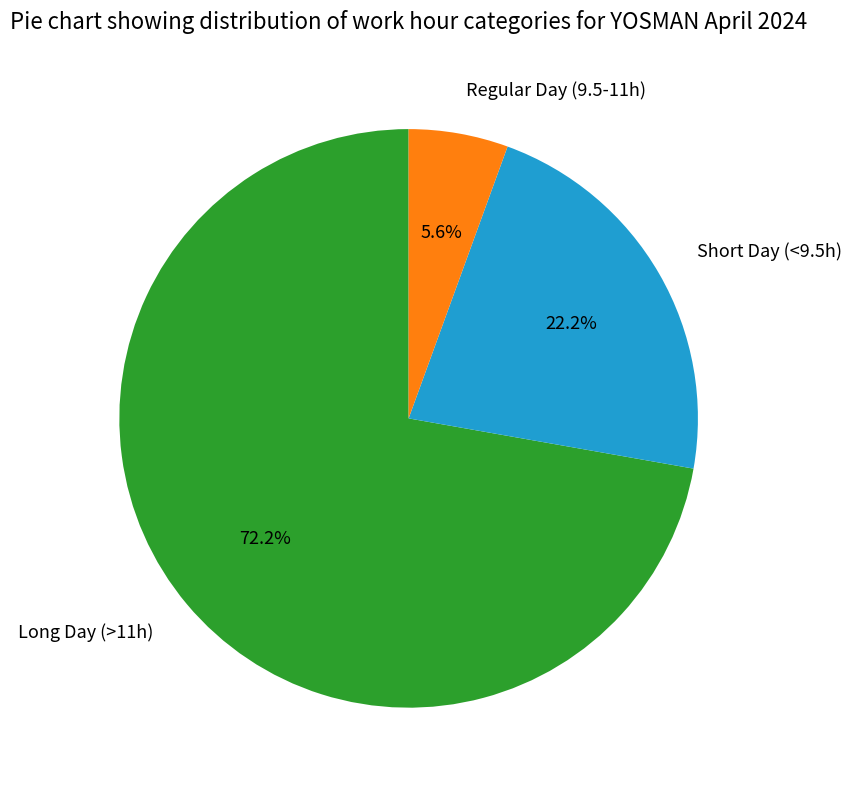

What is the smallest slice in the pie chart?

Regular Day (9.5-11h)